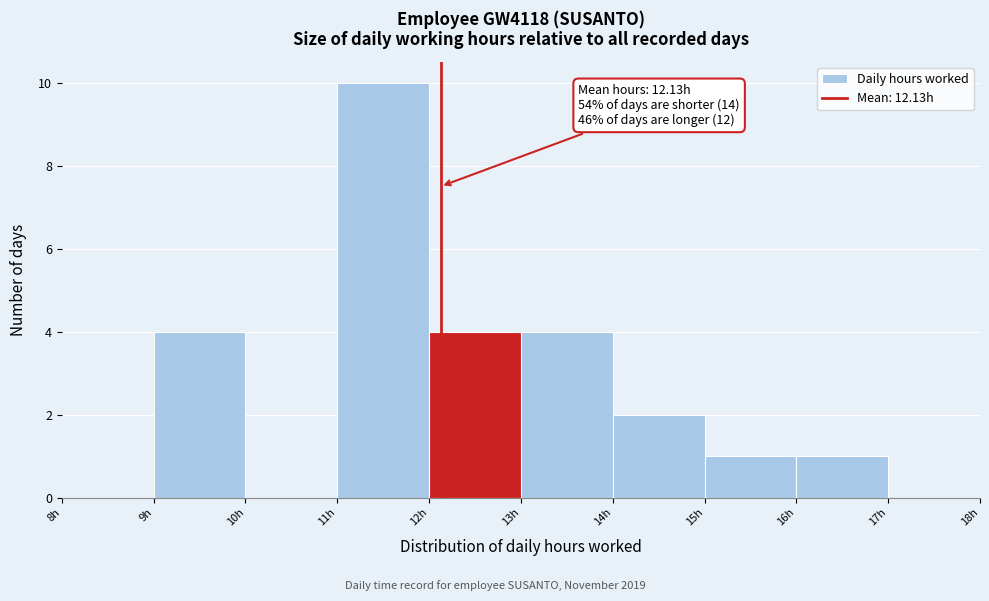

Which range on the x-axis has the tallest bar?

11 to 12